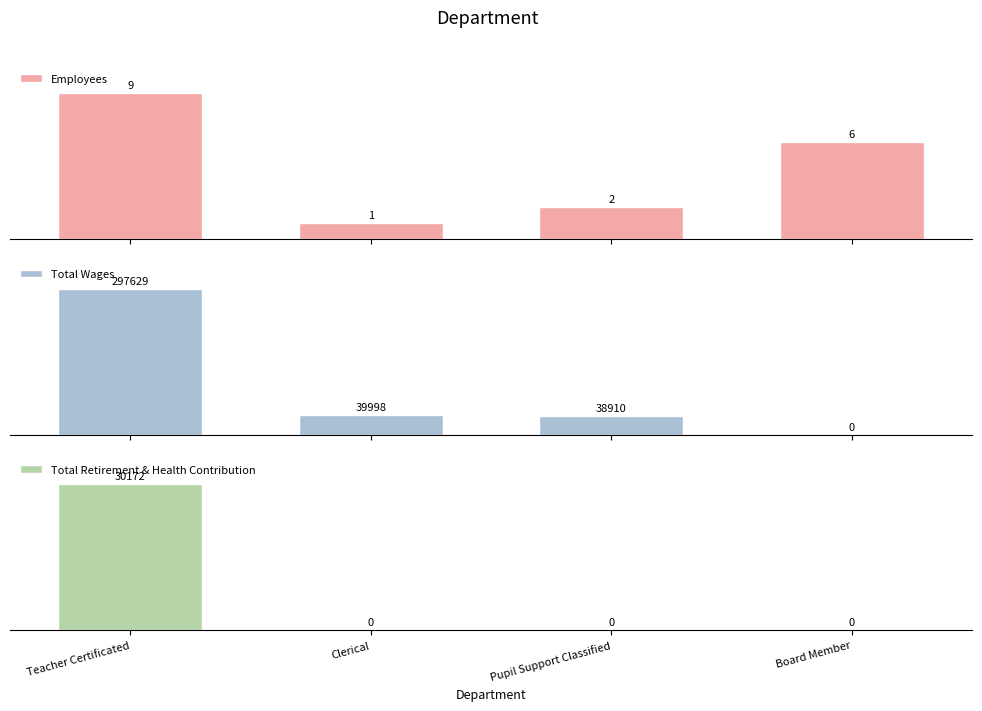

What is the sum of all Total Wages values?

376537